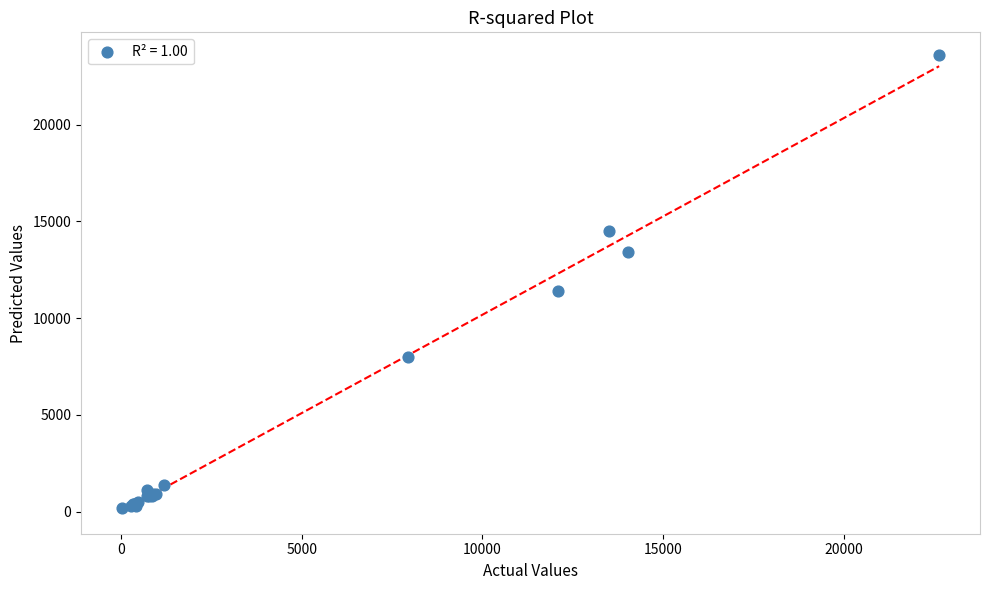

What Y value in the scatter plot is closest to 11900?

11400